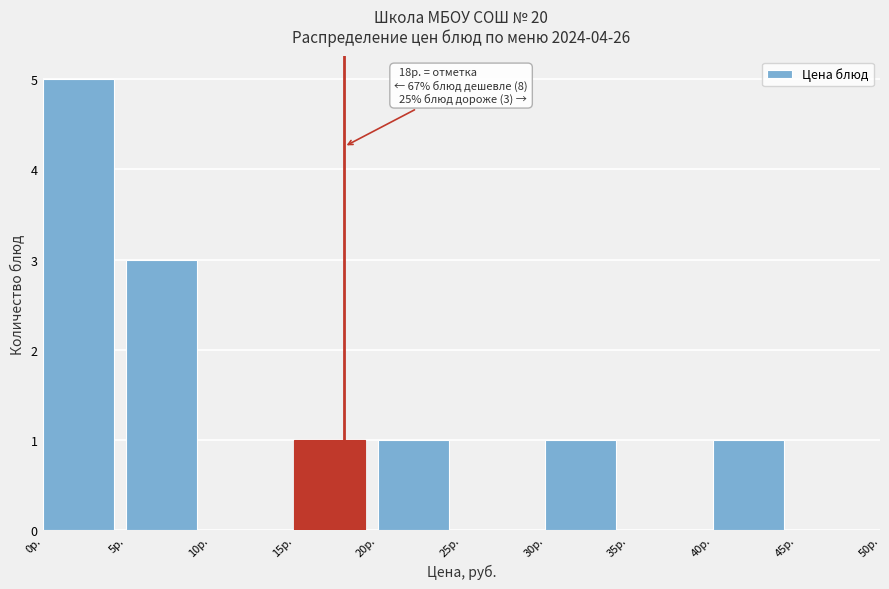

Which range on the x-axis has the tallest bar?

0 to 5